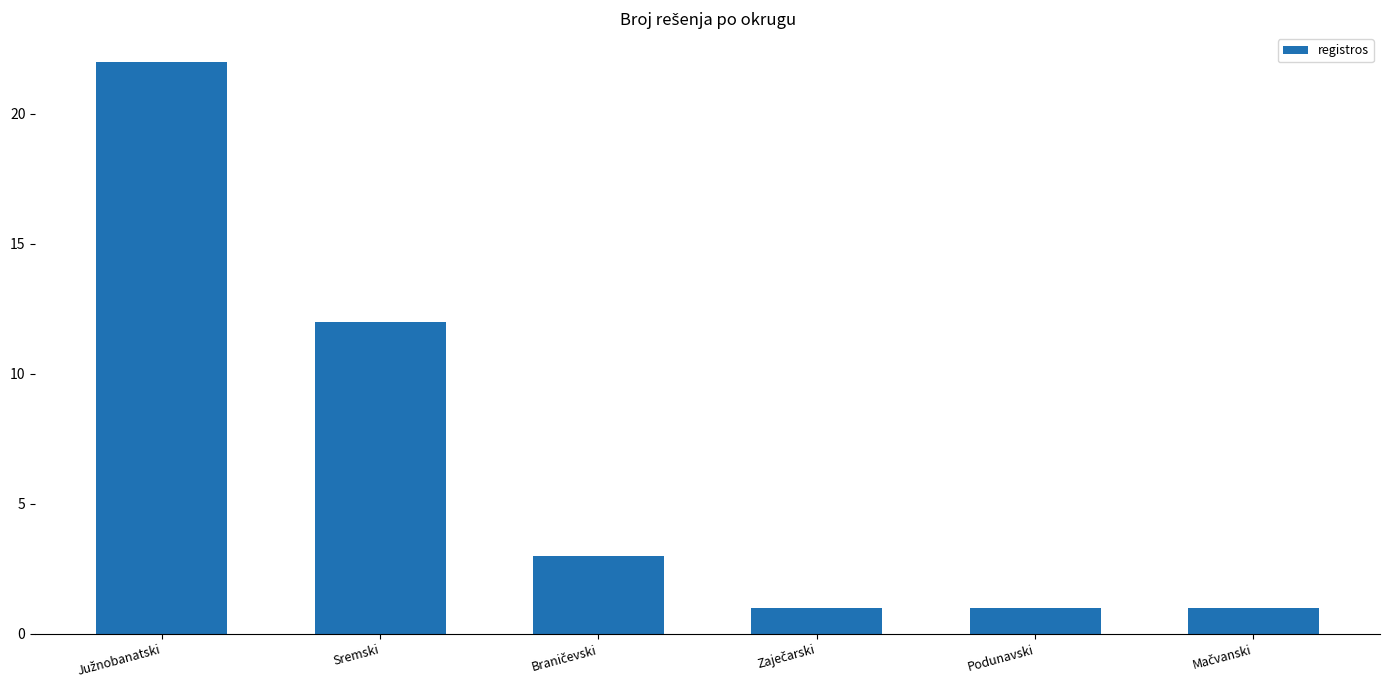

How many bars are there in total?

6